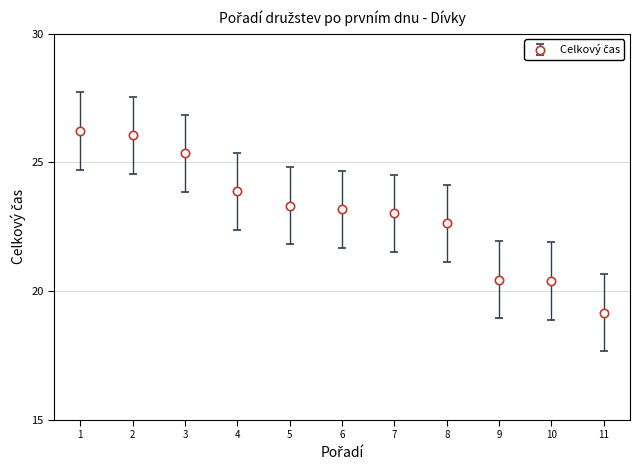

Between 7 and 8, which is larger?

7